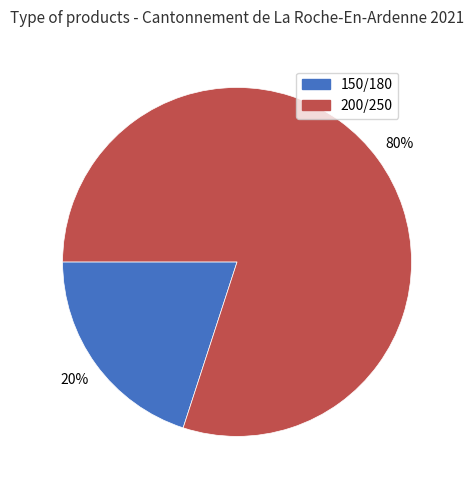

Which category has the smallest portion of the pie?

150/180